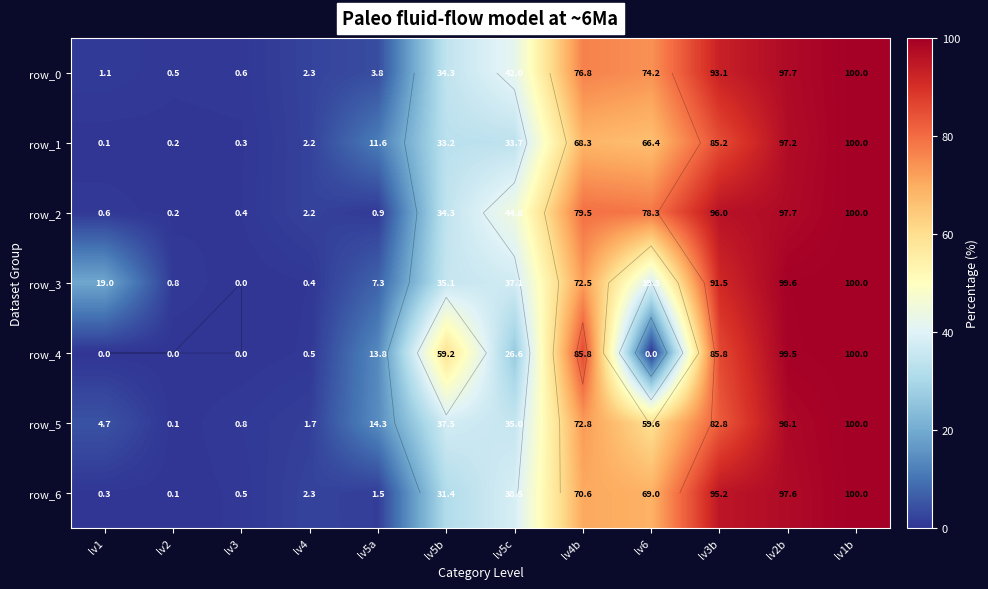

Which series has the largest range (max minus min)?

row_3